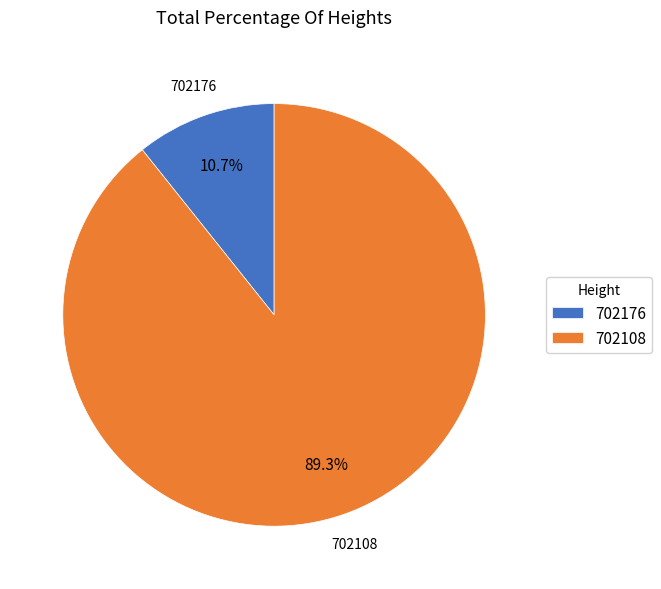

The 702176 slice represents 4% of the pie. True or false?

False